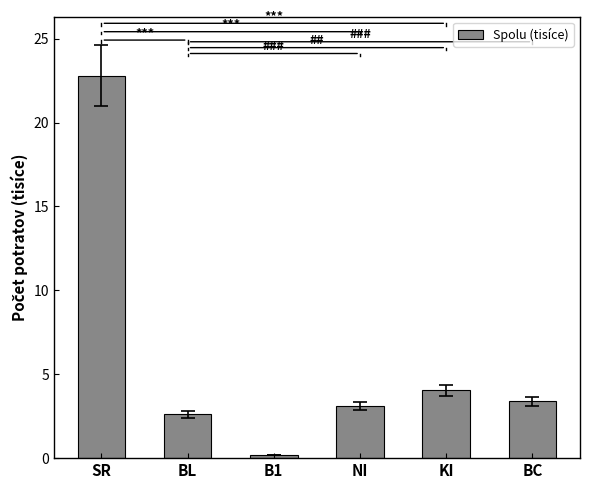

True or false: the data shows 4.0 at KI.

True